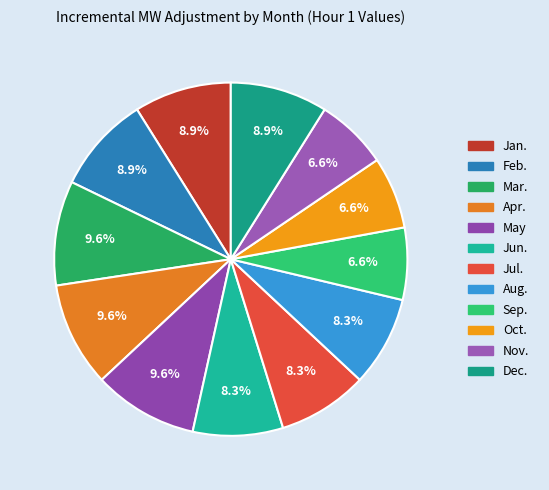

Which slice is the smallest?

Sep.